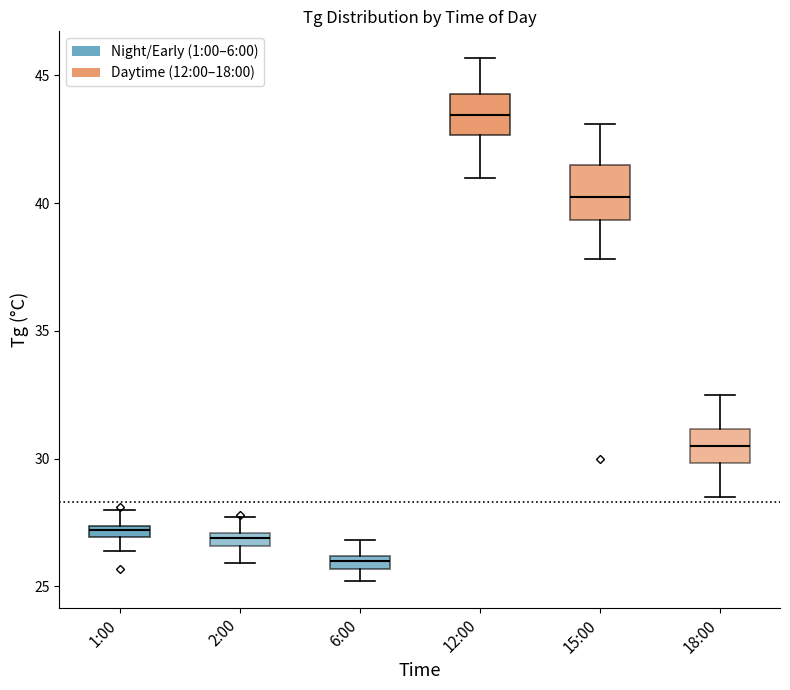

Which box's median line is the lowest?

6:00